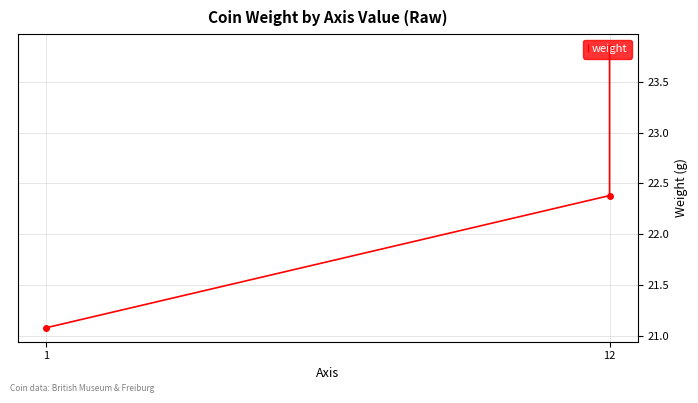

Does the chart display data point markers on the line(s)?

Yes